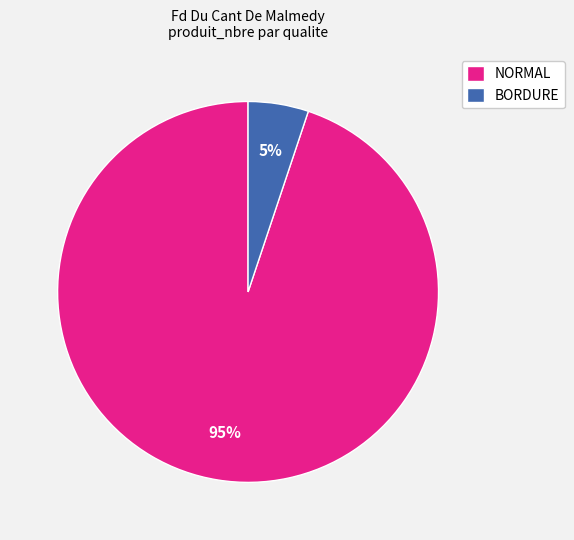

The NORMAL slice represents 99% of the pie. True or false?

False